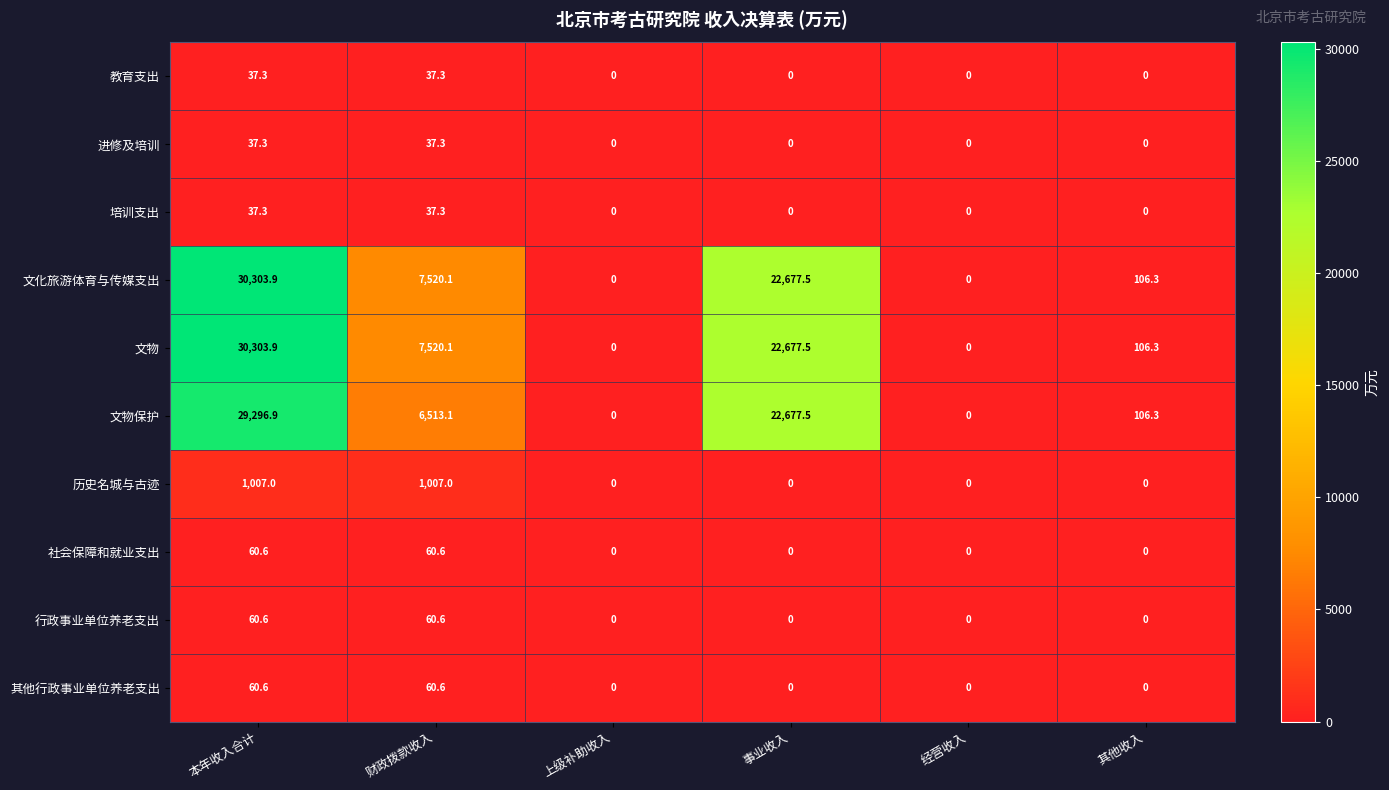

Is the value of 行政事业单位养老支出 at 本年收入合计 greater than the value of 文化旅游体育与传媒支出 at 财政拨款收入?

No